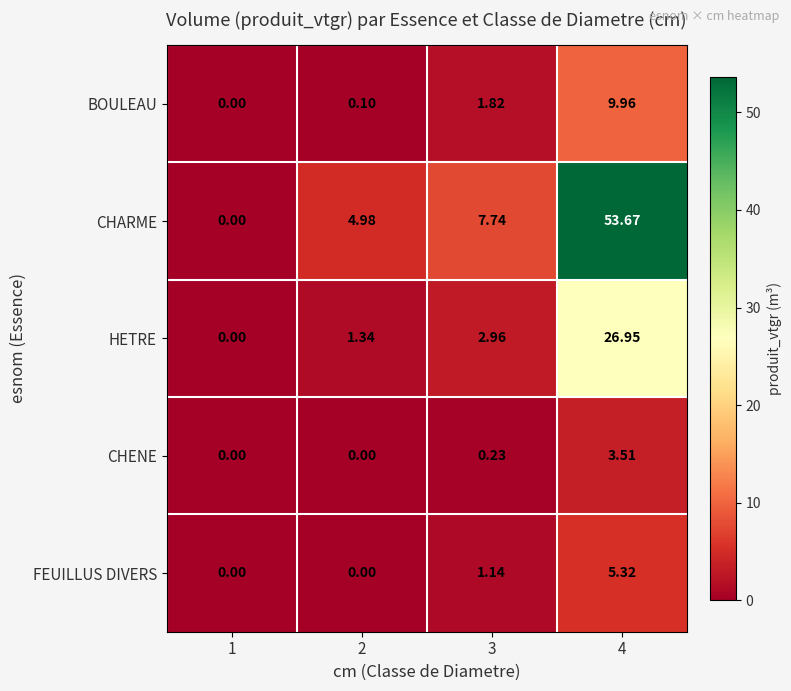

Between 1 and 3, which series saw the biggest shift?

CHARME